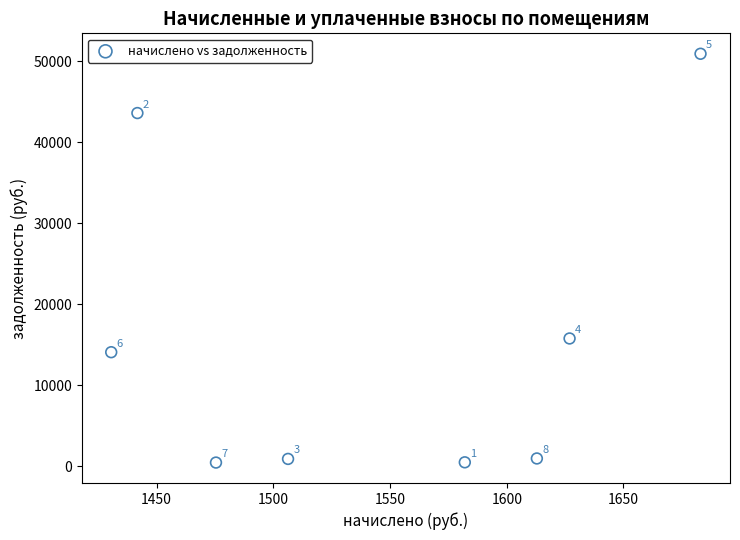

What is the average X value?

1544.9